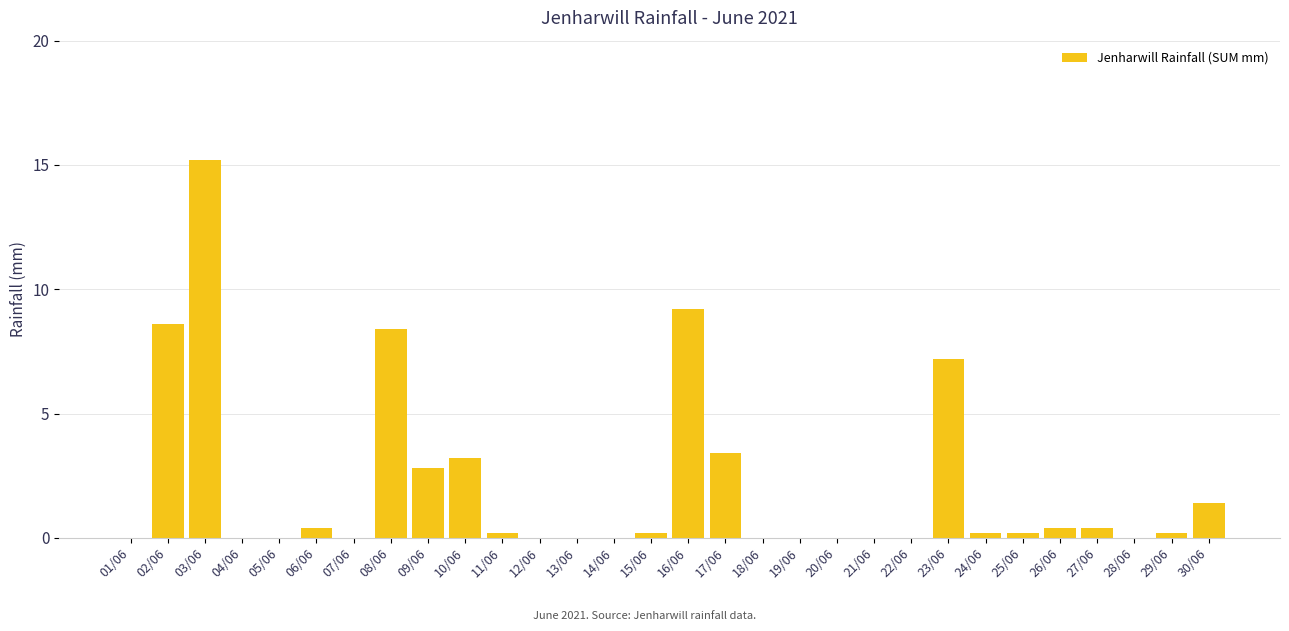

Between 15/06 and 06/06, which is larger?

06/06